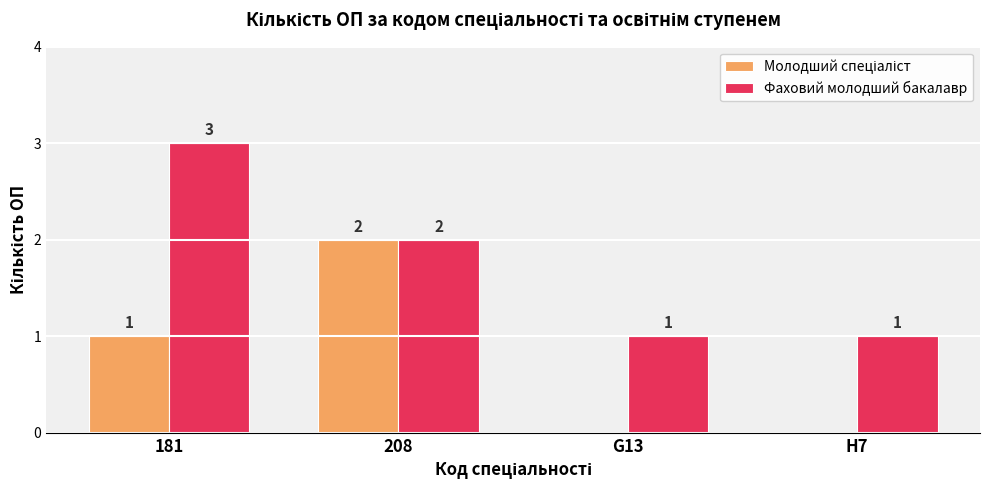

What is the sum of the Фаховий молодший бакалавр values at 208 and G13?

3